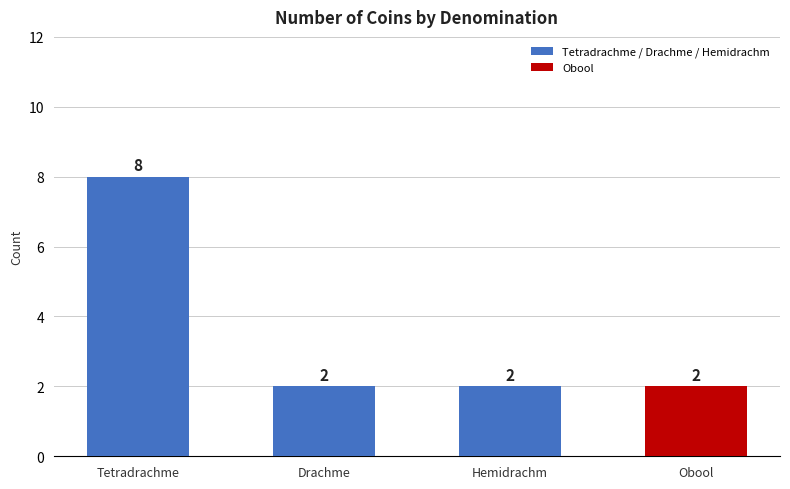

What is the ratio of the value at Obool to the value at Hemidrachm?

1.0